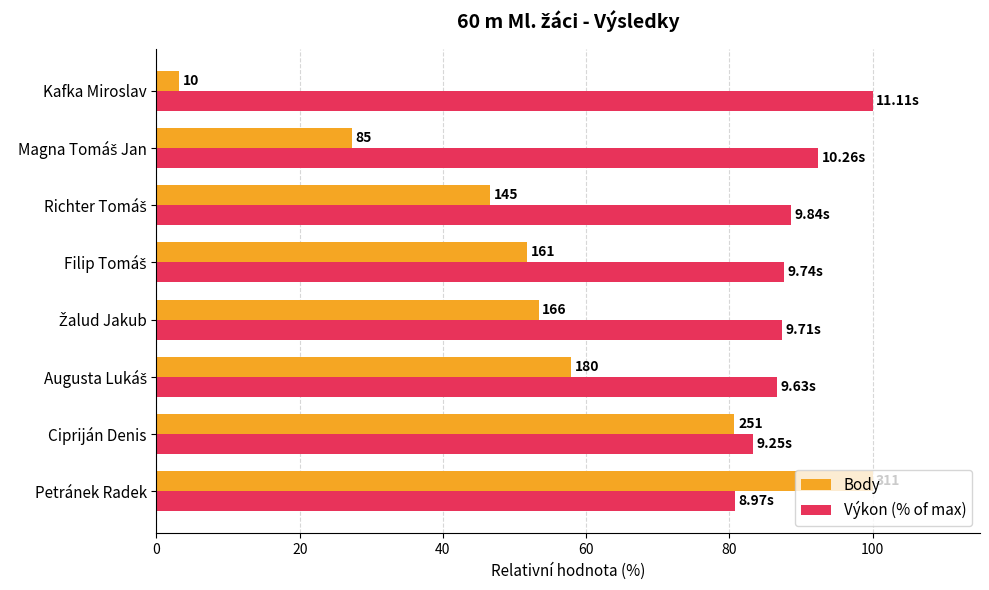

What are all the series names shown in the legend?

Body, Výkon (% of max)